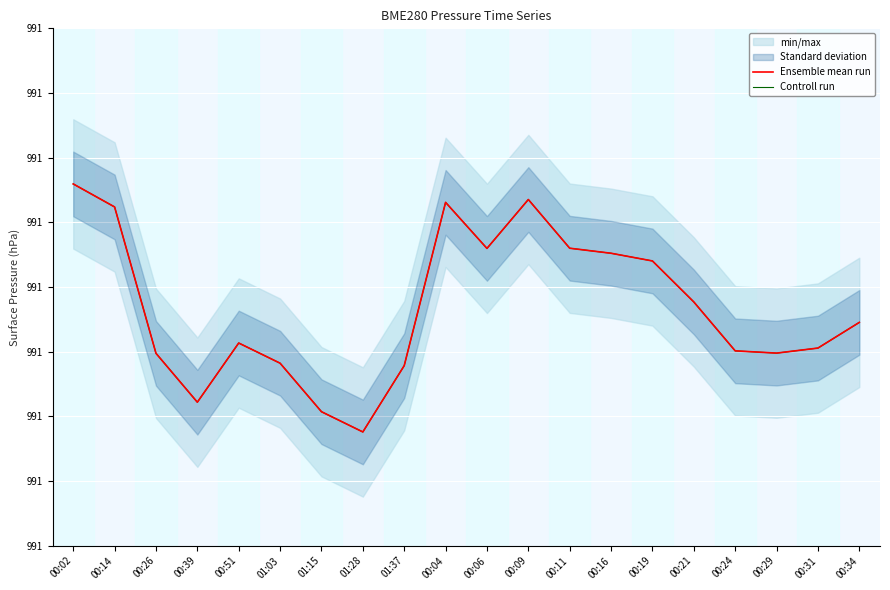

The Ensemble mean run series shows 481.4 at 00:34. True or false?

False